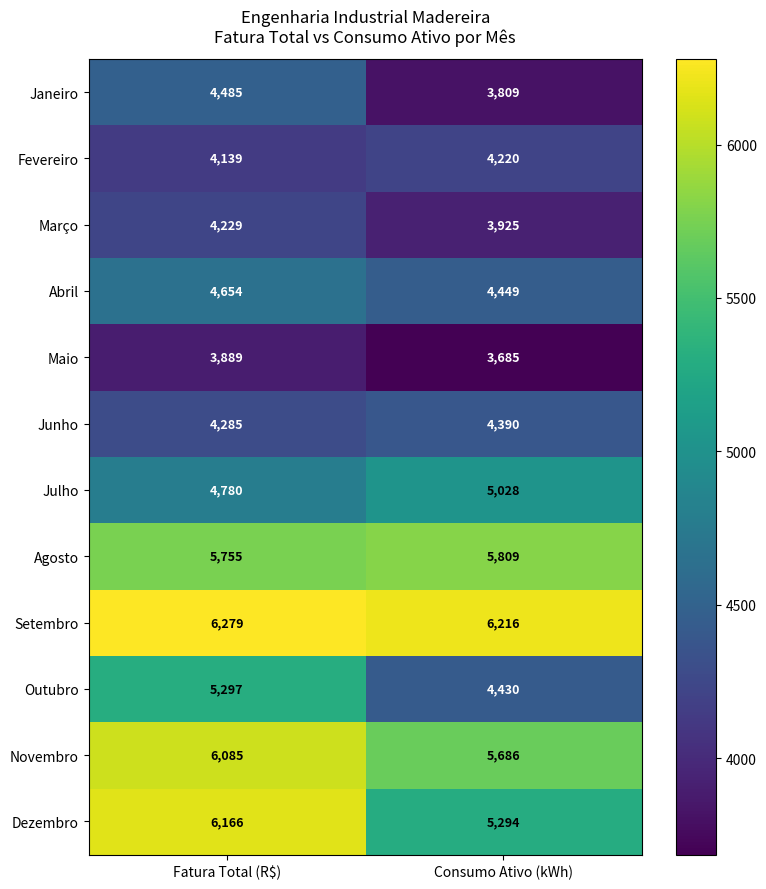

What is the difference between the highest and lowest values at Consumo Ativo (kWh)?

2531